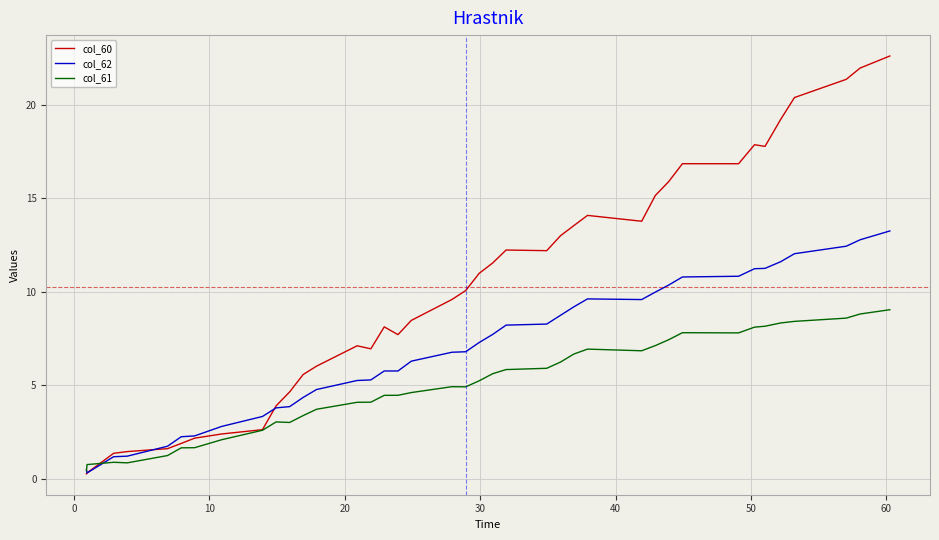

List the series in order of their overall mean, lowest first.

col_61, col_62, col_60